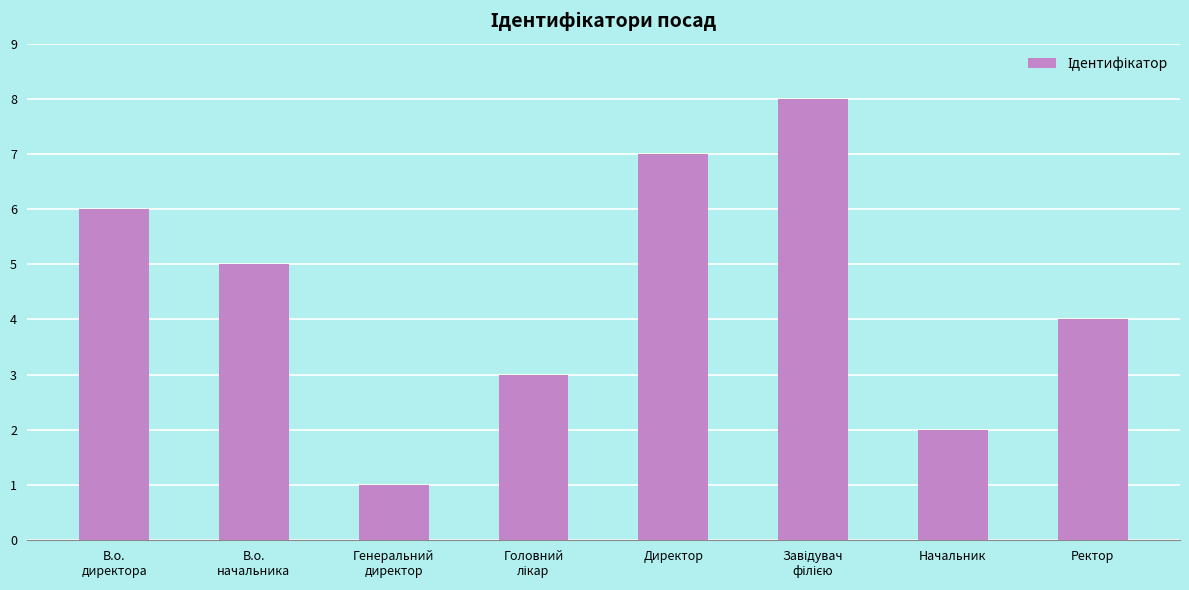

How many series are shown in this chart?

1